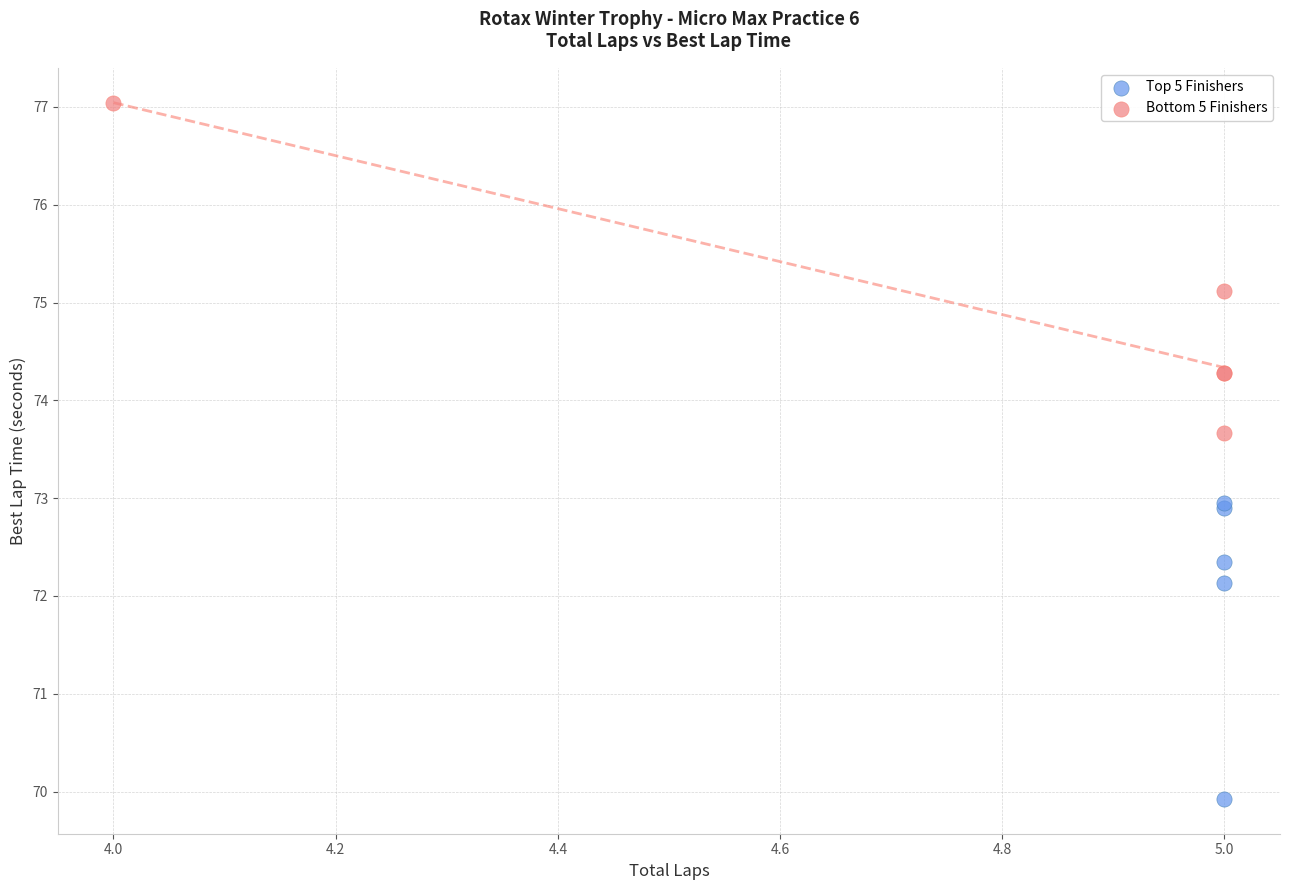

Which series has the largest Y range (max minus min)?

Bottom 5 Finishers